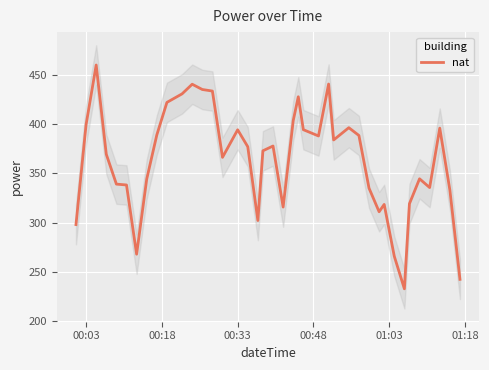

What is the difference between the second highest and second lowest values?

198.0